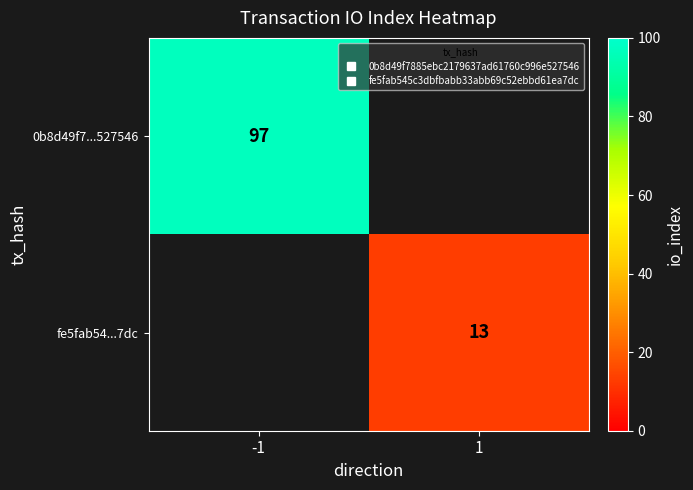

Which category has the highest value across all series?

-1